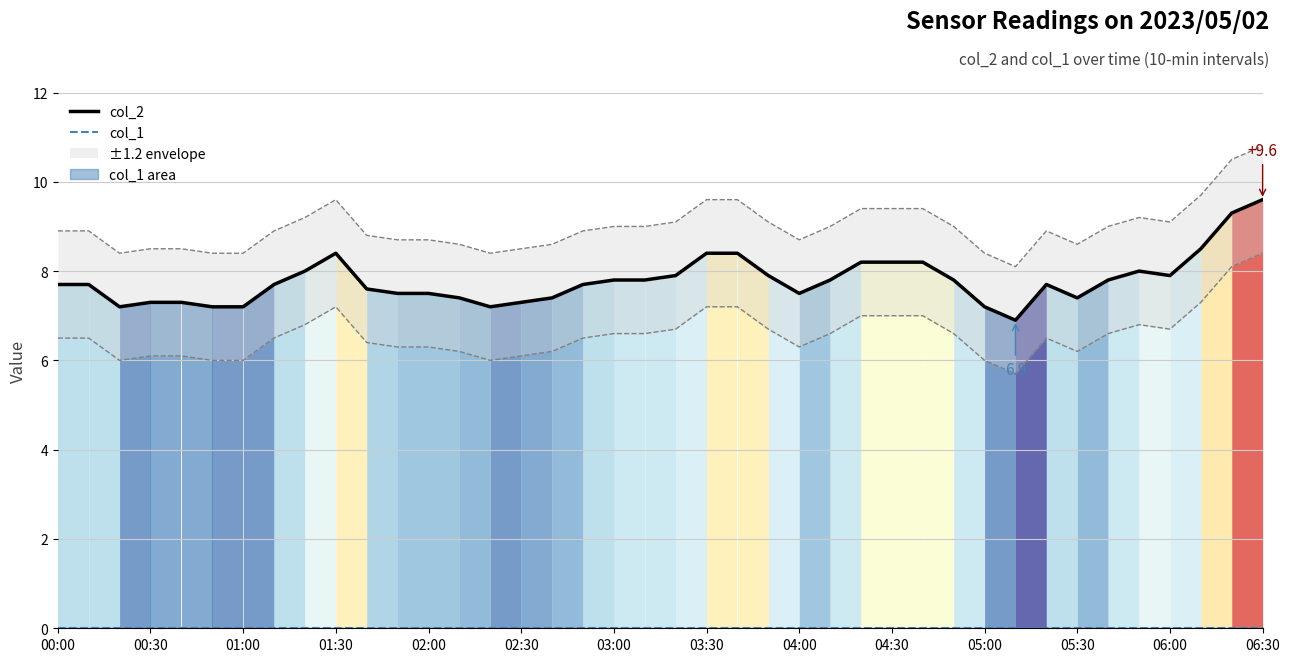

What is the highest value of the col_2 series?

9.6